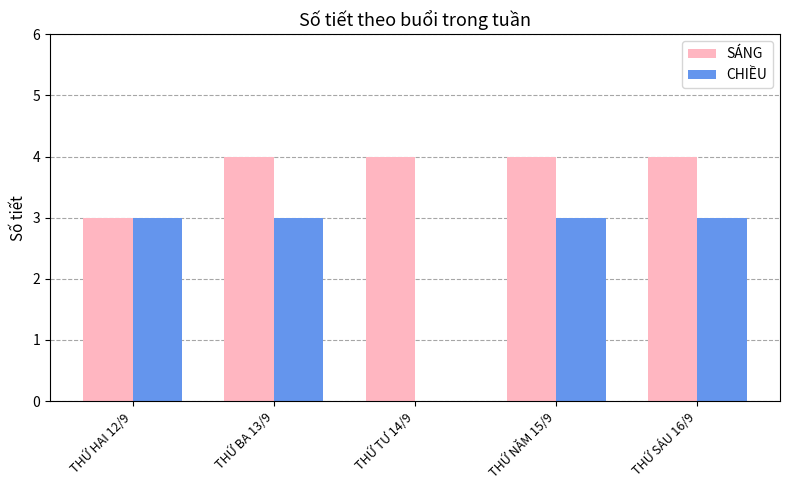

What is the sum of the SÁNG values at THỨ NĂM 15/9 and THỨ SÁU 16/9?

8